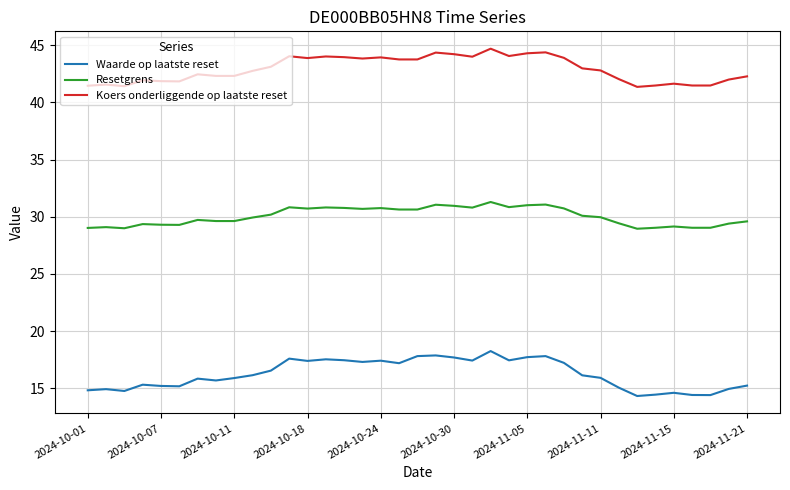

What is the greatest value displayed?

44.7